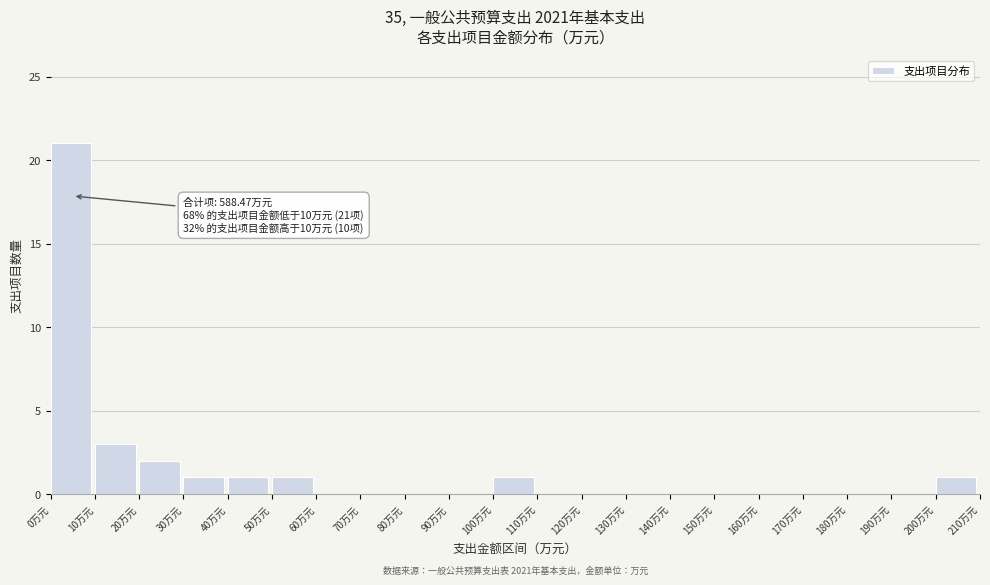

Over which range of the x-axis is the bar tallest?

0 to 10